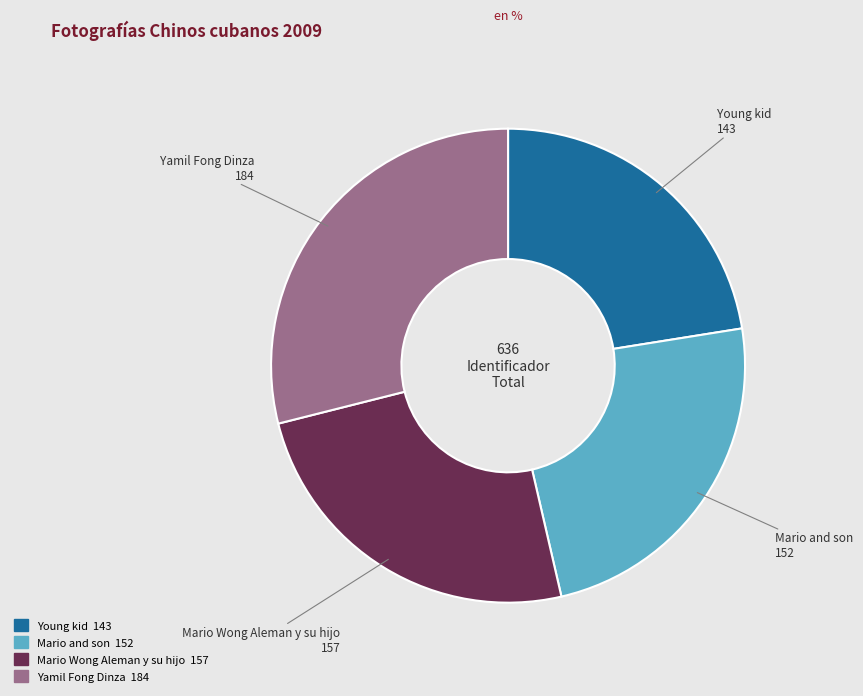

Combined, do Yamil Fong Dinza and Young kid account for over 50%?

Yes